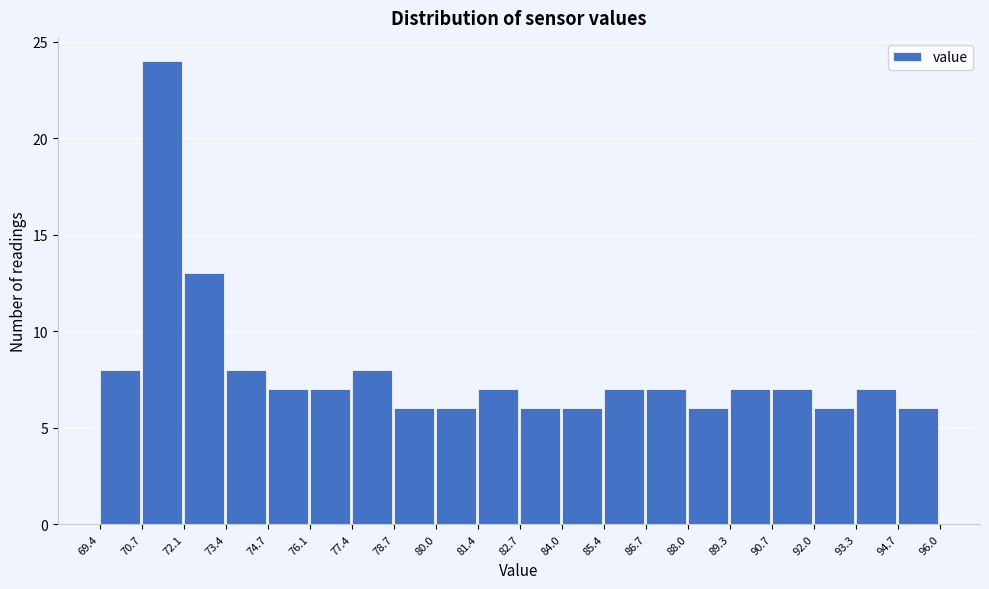

What is the height of the bar covering 70.7 to 72.1 on the x-axis? The values are not printed on the chart, so give them approximately, as read against the axis.

24